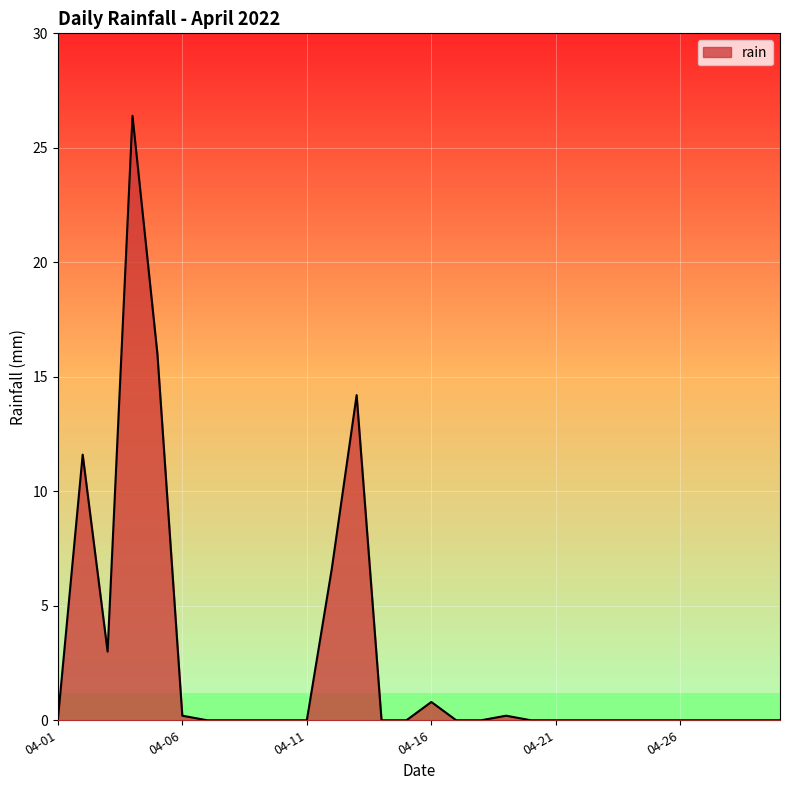

What is the maximum value shown in the chart?

26.4